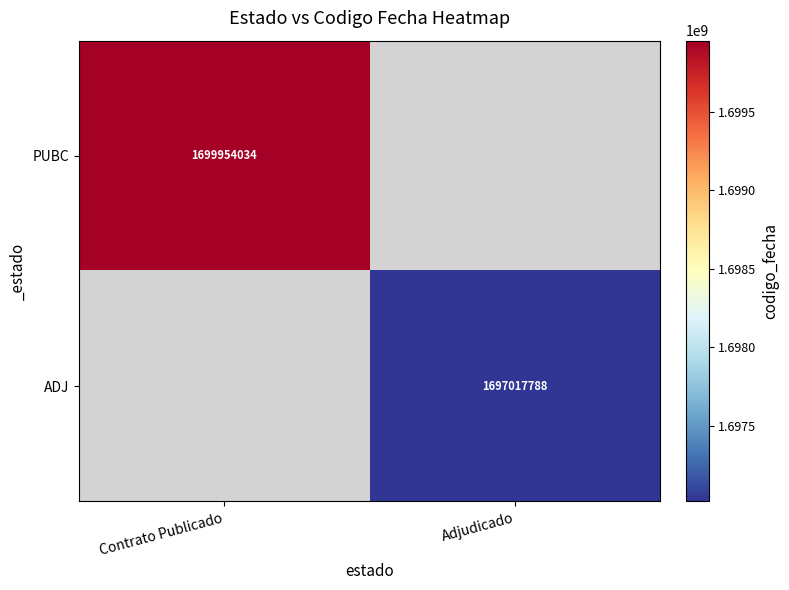

At how many categories does at least one series exceed 1698123981?

1